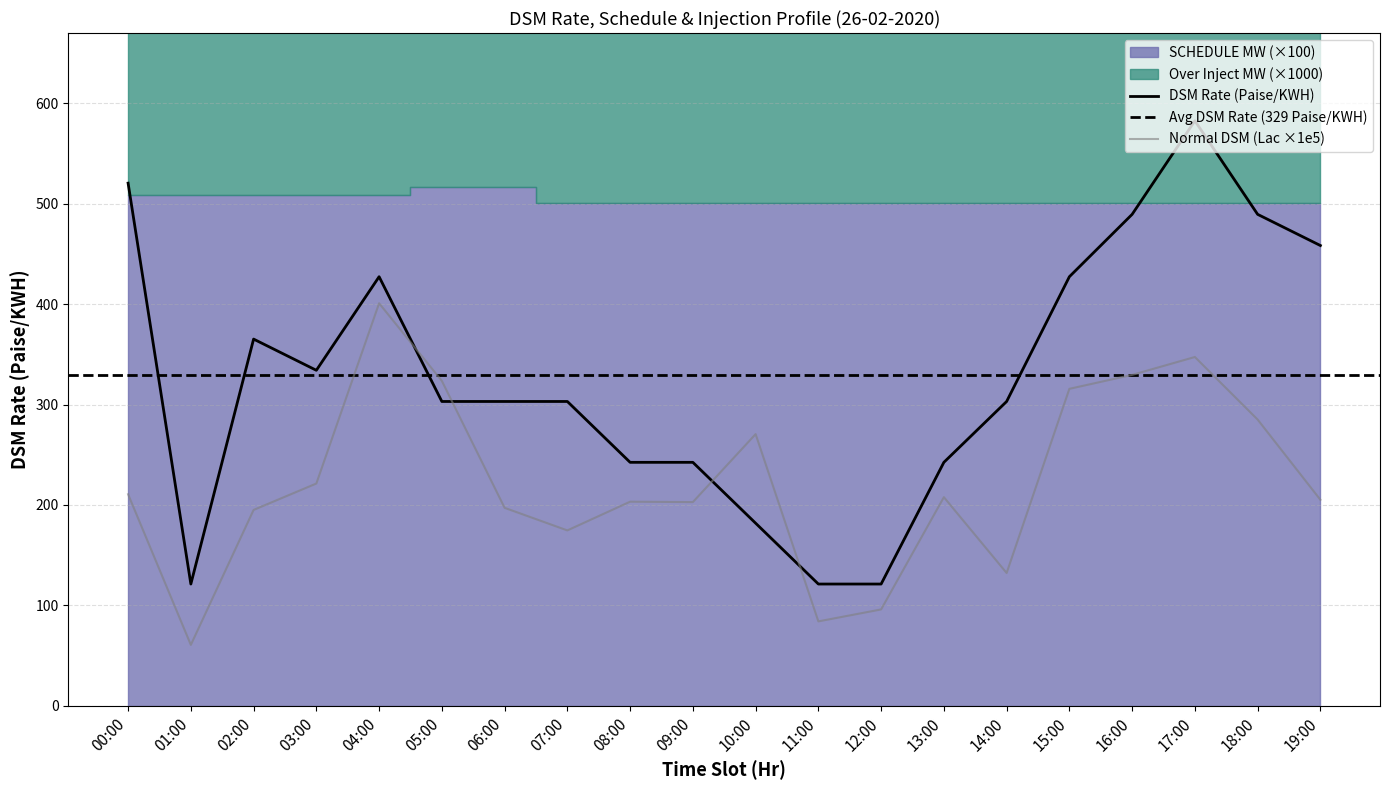

What is the label of the 15th point from the left?

14:00